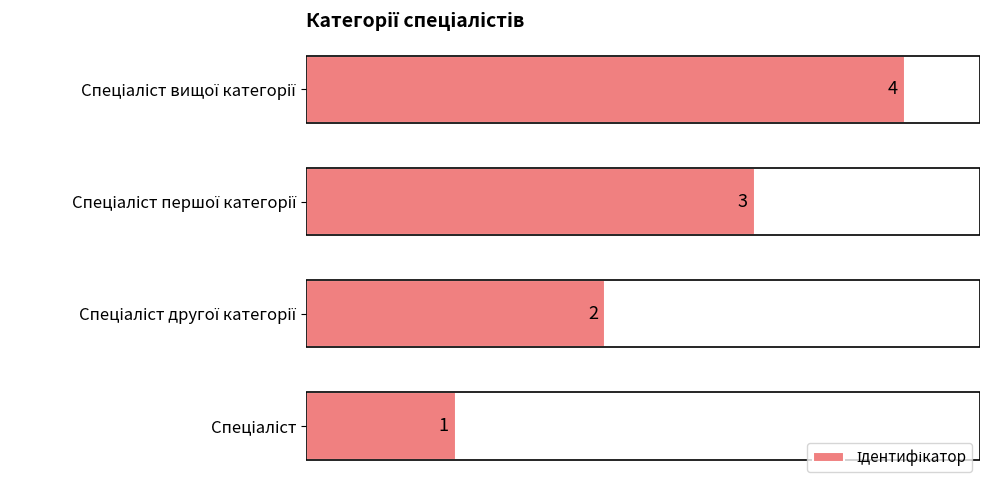

How many values are between 2 and 4?

3